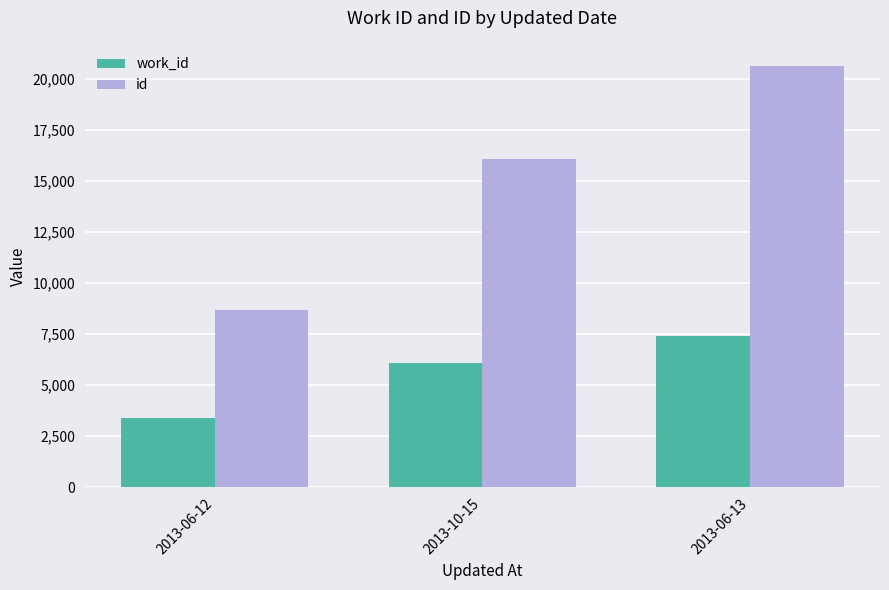

Count the number of categories in the chart.

3